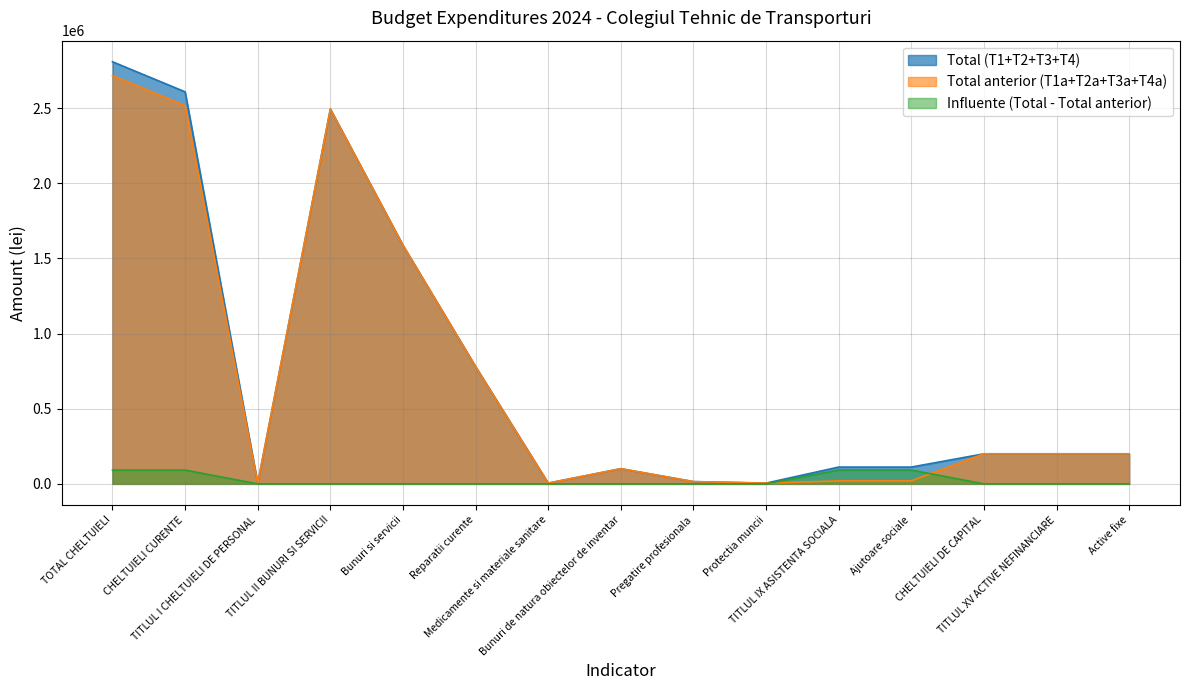

How many values in the Influente (Total - Total anterior) series exceed 0?

4